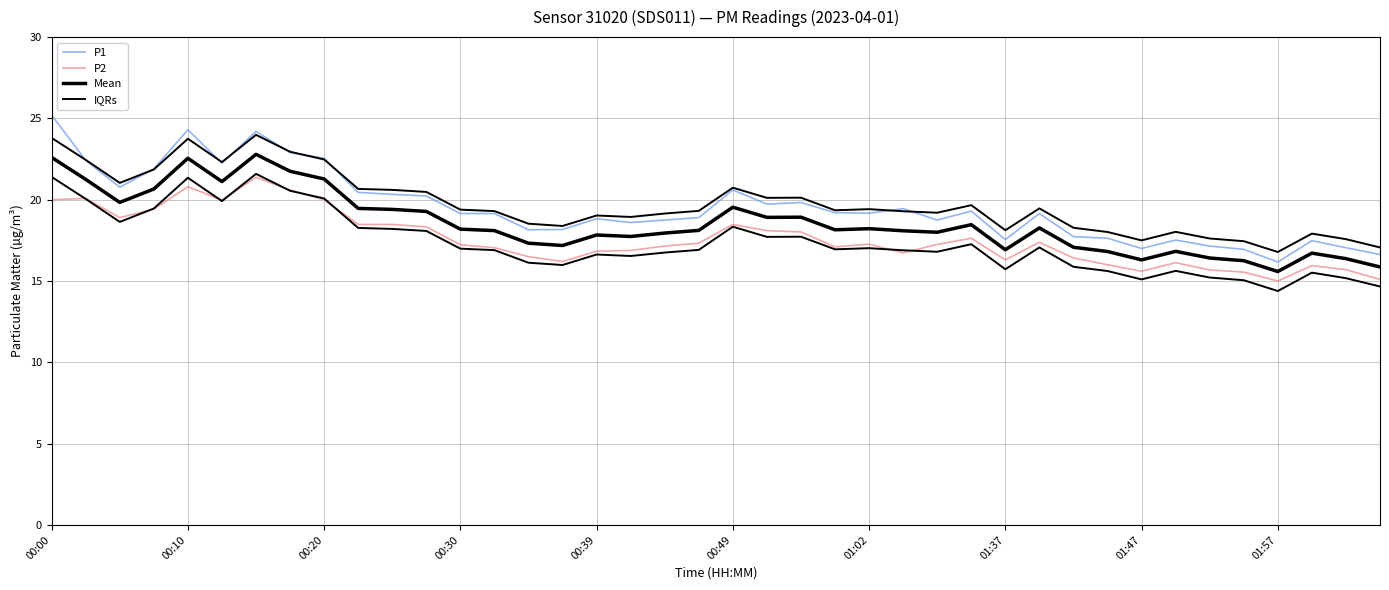

True or false: P2 has more than 0 interior local peaks.

True